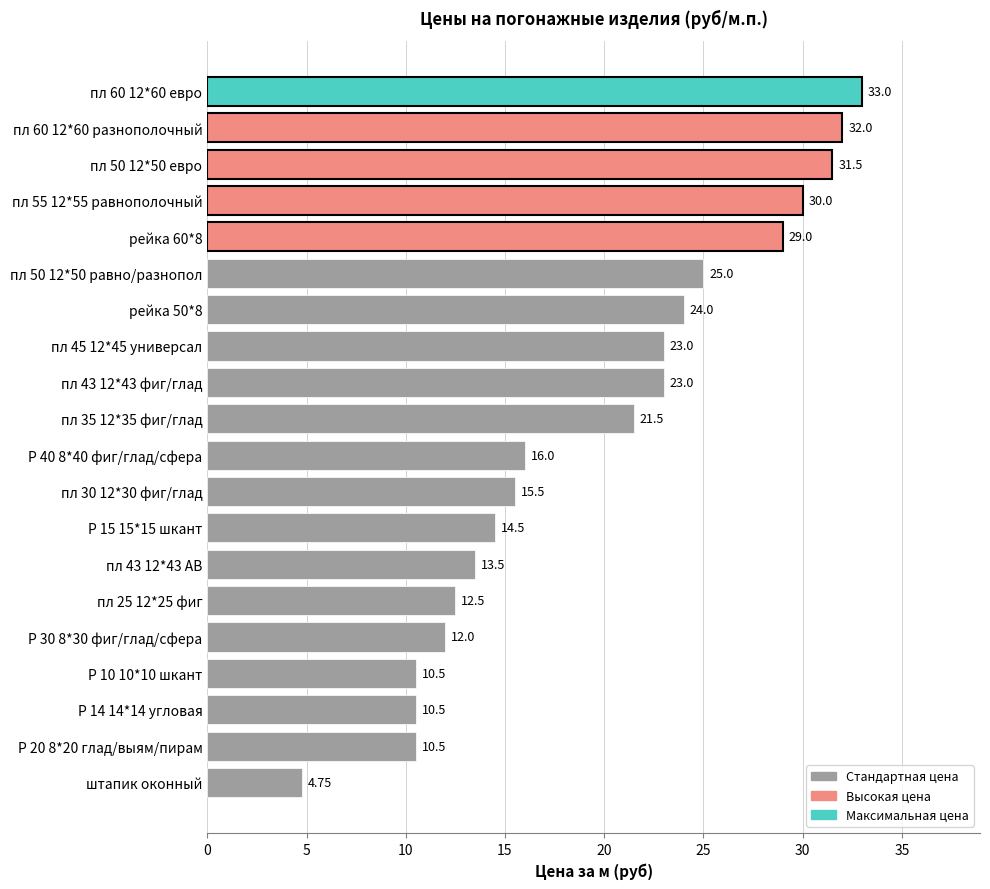

Which category has the lowest value across all series?

штапик оконный